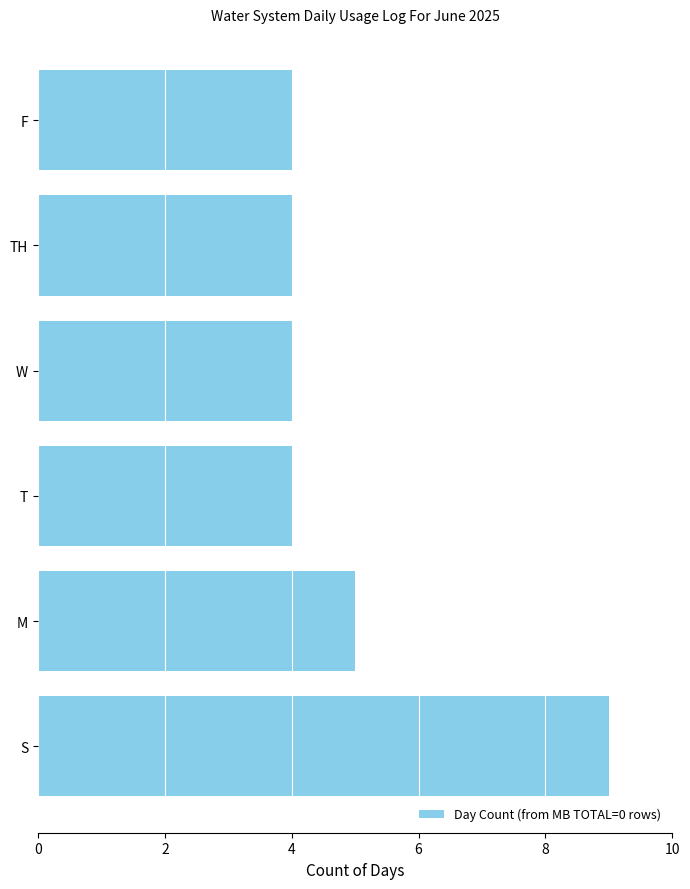

What is the sum of all values?

30